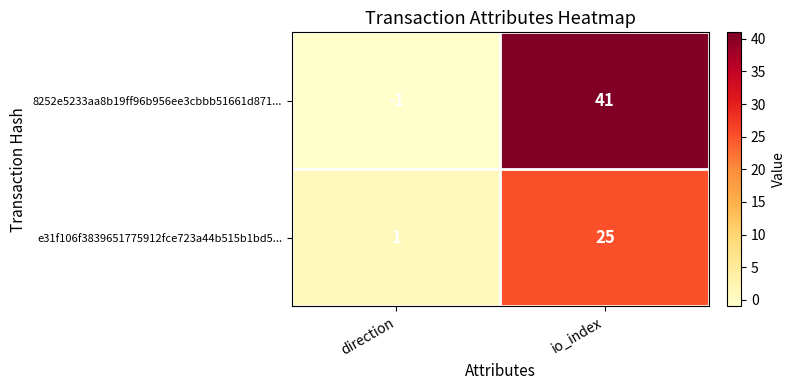

Which series changed the most between direction and io_index?

8252e5233aa8b19ff96b956ee3cbbb51661d871...